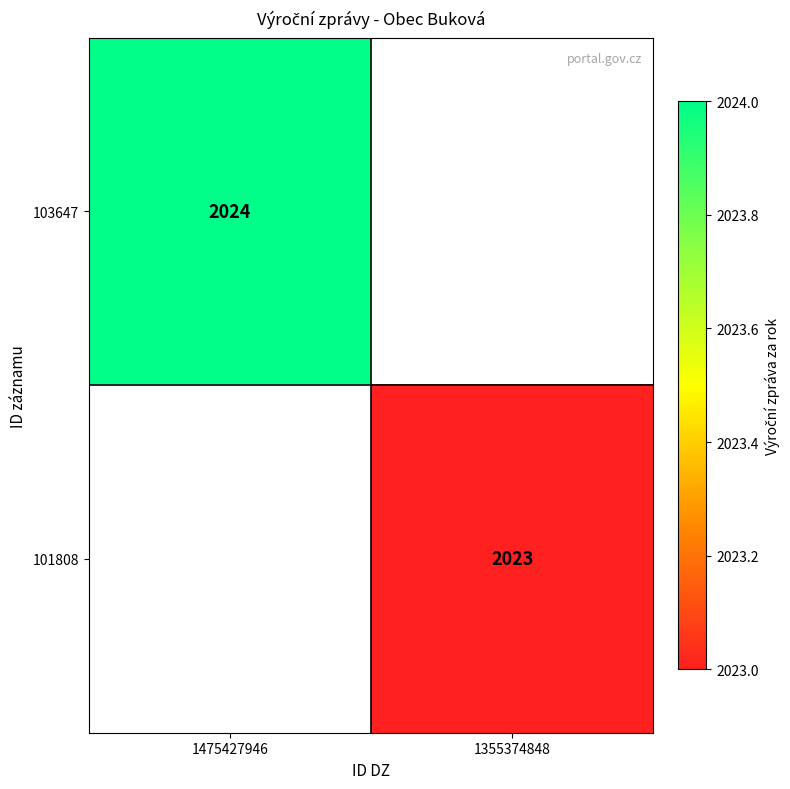

The 101808 series shows 2023 at 1355374848. True or false?

True